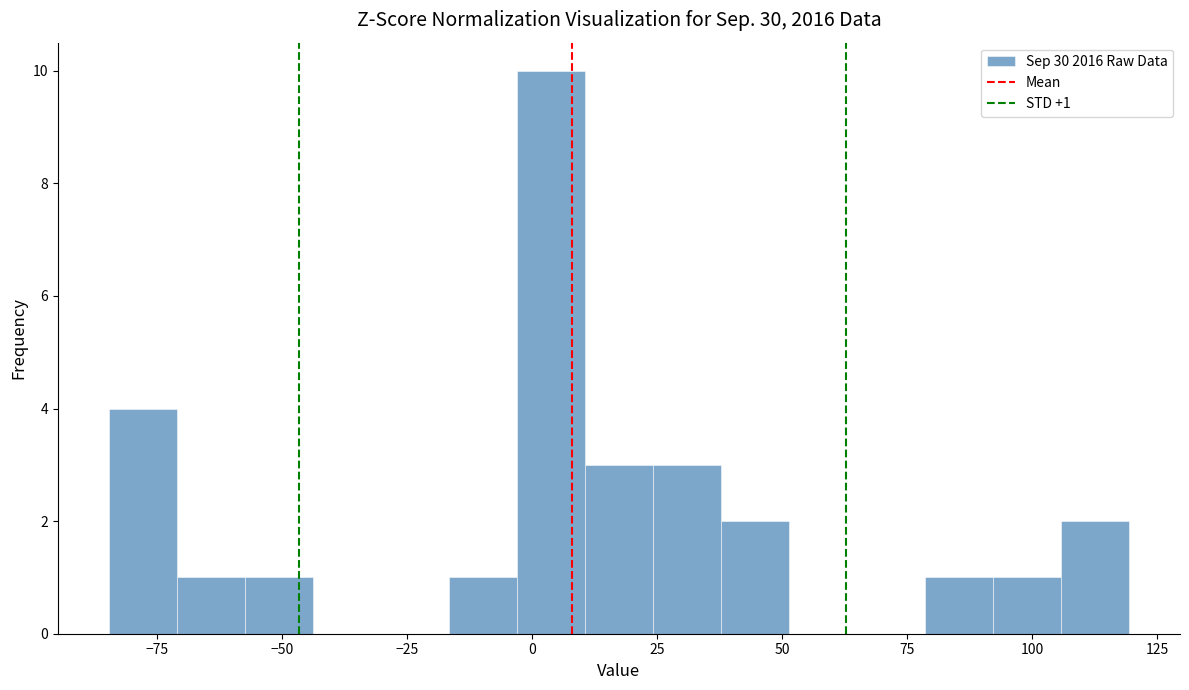

Read against the x-axis, roughly where is the centre of the tallest bar?

5